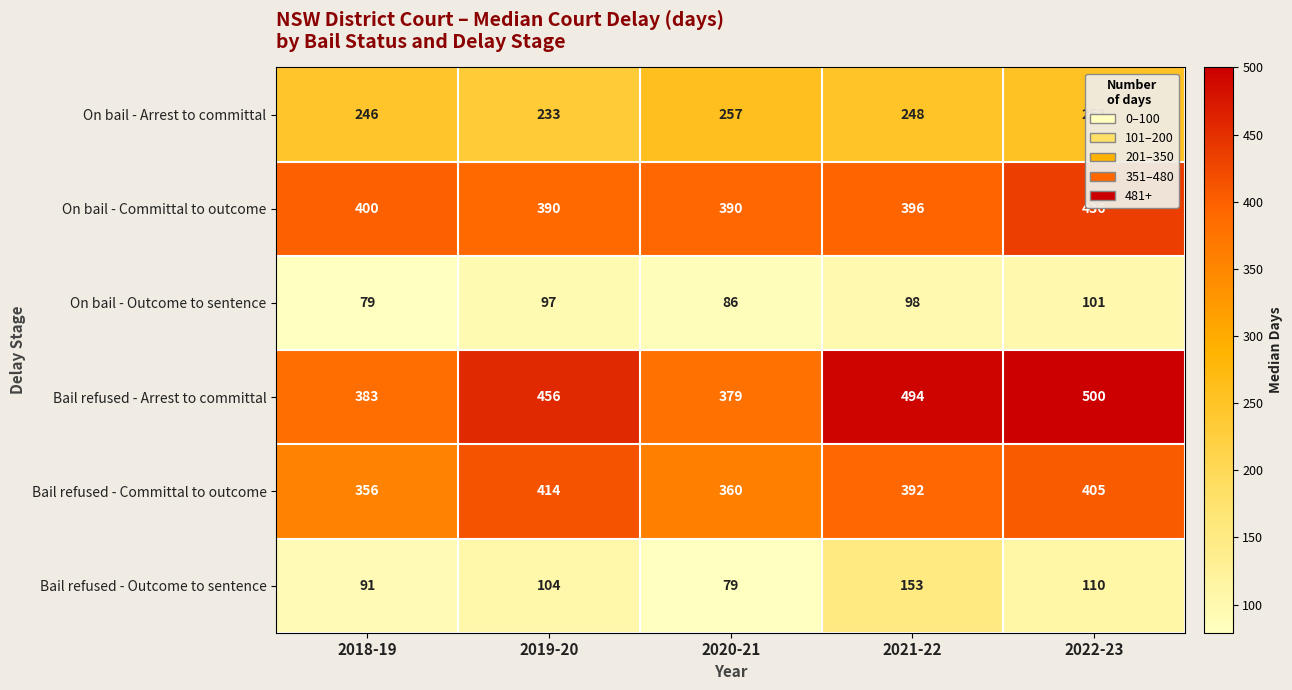

Which series has the largest total across all categories?

Bail refused - Arrest to committal